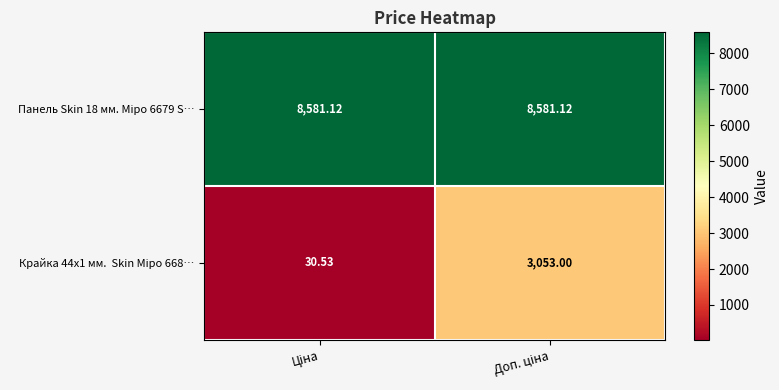

How many distinct data groups are displayed?

2